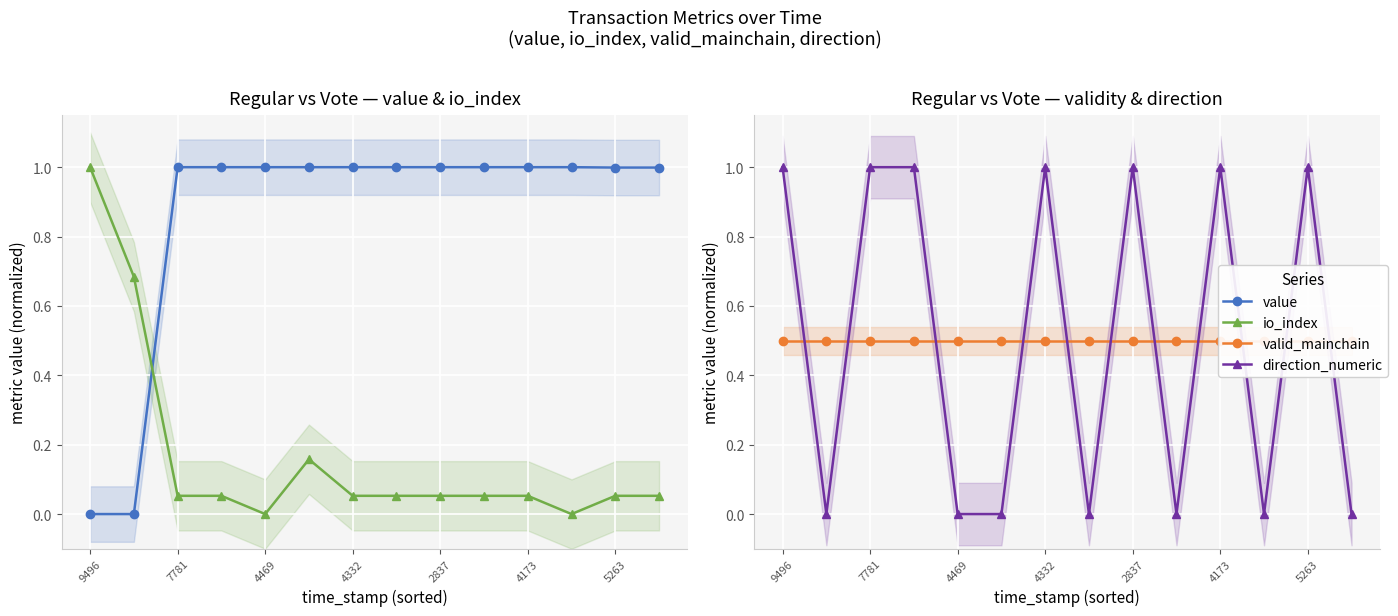

How many series are shown in this chart?

4